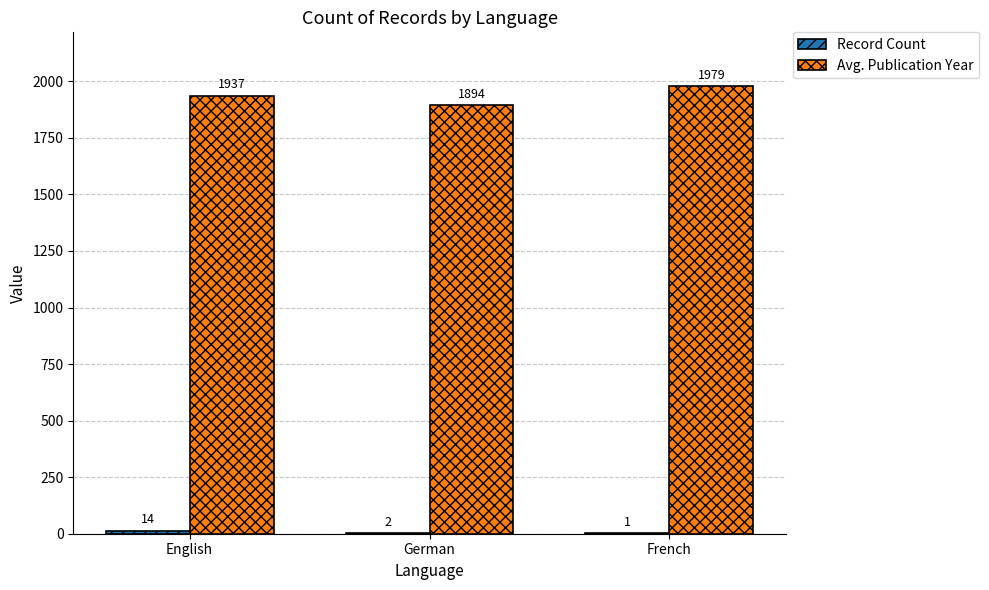

What is the maximum value shown in the chart?

1979